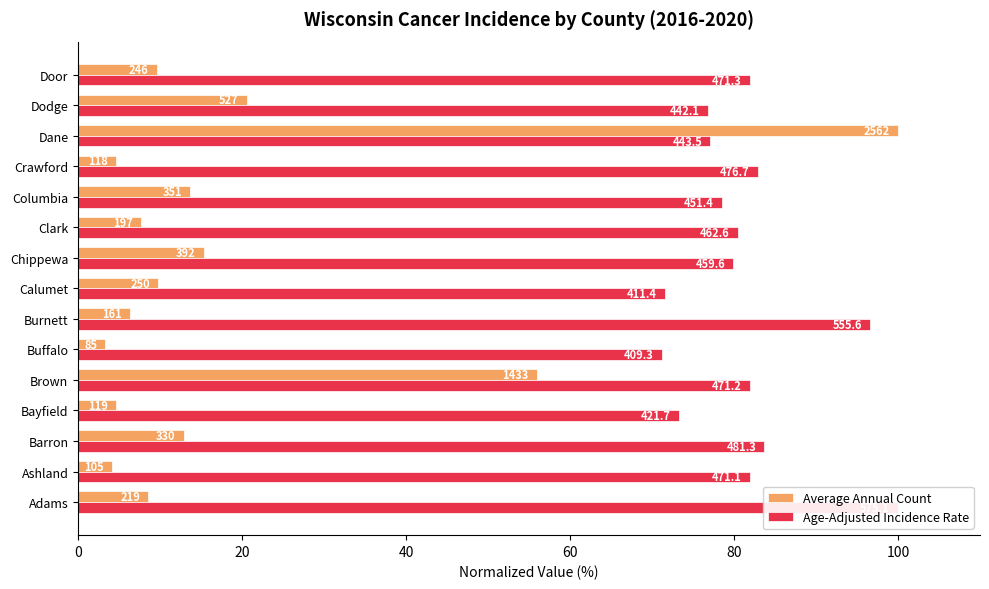

How many distinct data groups are displayed?

2